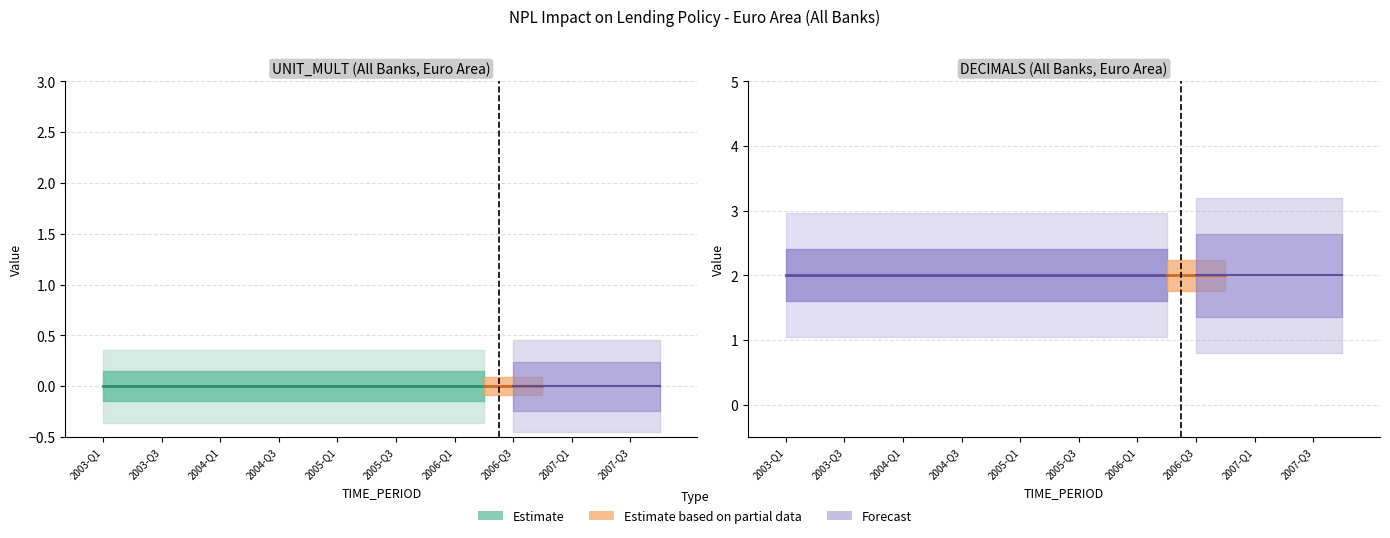

What is the total value across all series at 11?

2